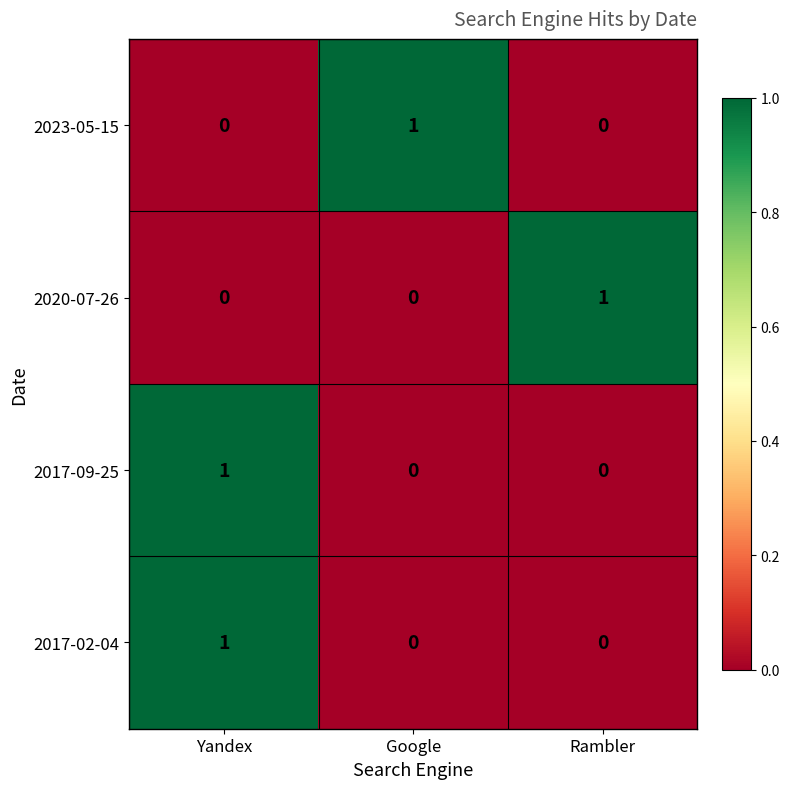

Is the value of 2017-02-04 at Rambler greater than the value of 2023-05-15 at Google?

No